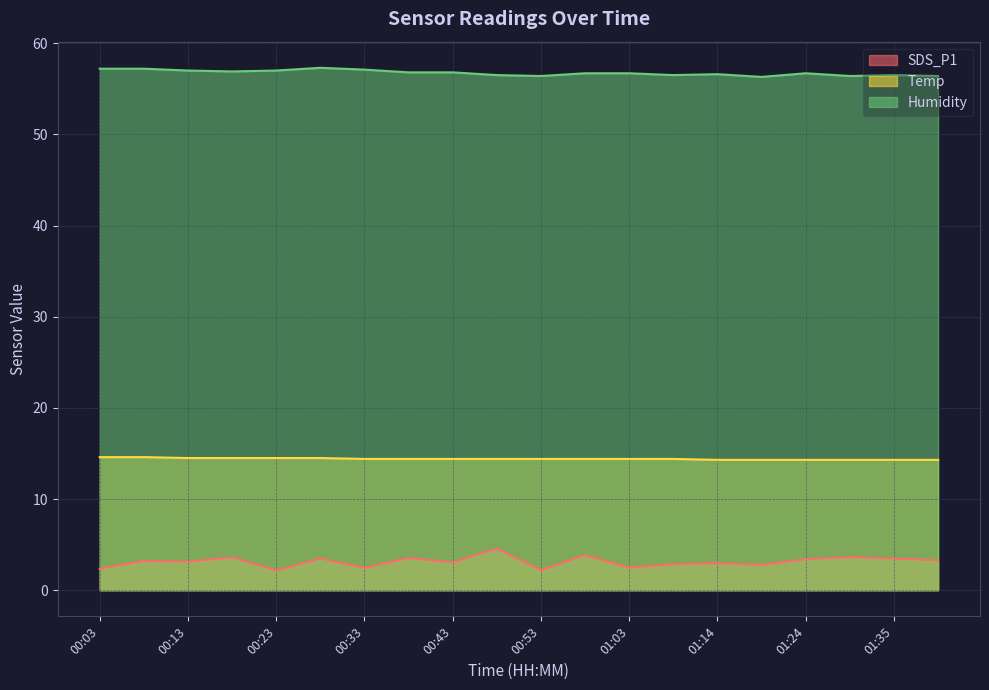

What is the difference between the SDS_P1 values at 00:13 and 00:53?

0.9